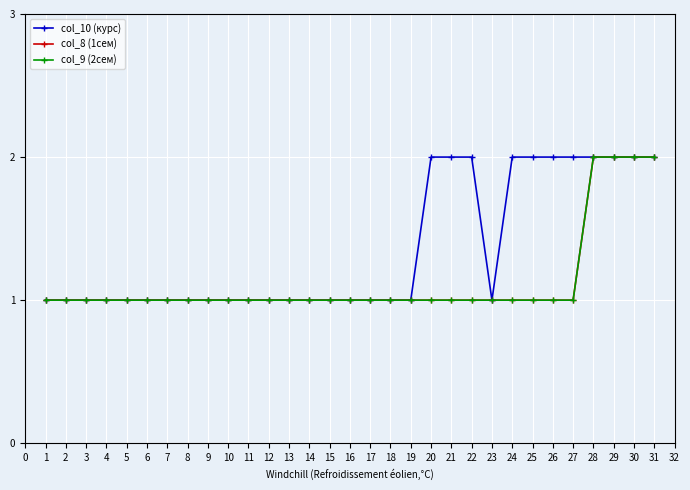

Reading right to left, transcribe all the data shown in this chart.

col_10 (курс): 2	2	2	2	2	2	2	2	1	2	2	2	1	1	1	1	1	1	1	1	1	1	1	1	1	1	1	1	1	1	1
col_8 (1сем): 2	2	2	2	1	1	1	1	1	1	1	1	1	1	1	1	1	1	1	1	1	1	1	1	1	1	1	1	1	1	1
col_9 (2сем): 2	2	2	2	1	1	1	1	1	1	1	1	1	1	1	1	1	1	1	1	1	1	1	1	1	1	1	1	1	1	1